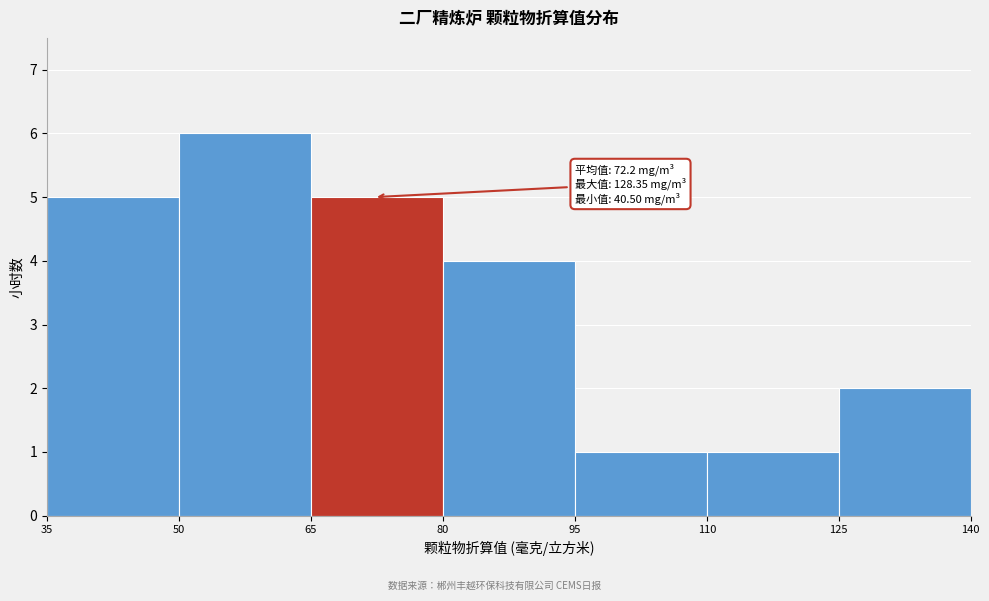

Which range on the x-axis has the tallest bar?

50 to 65